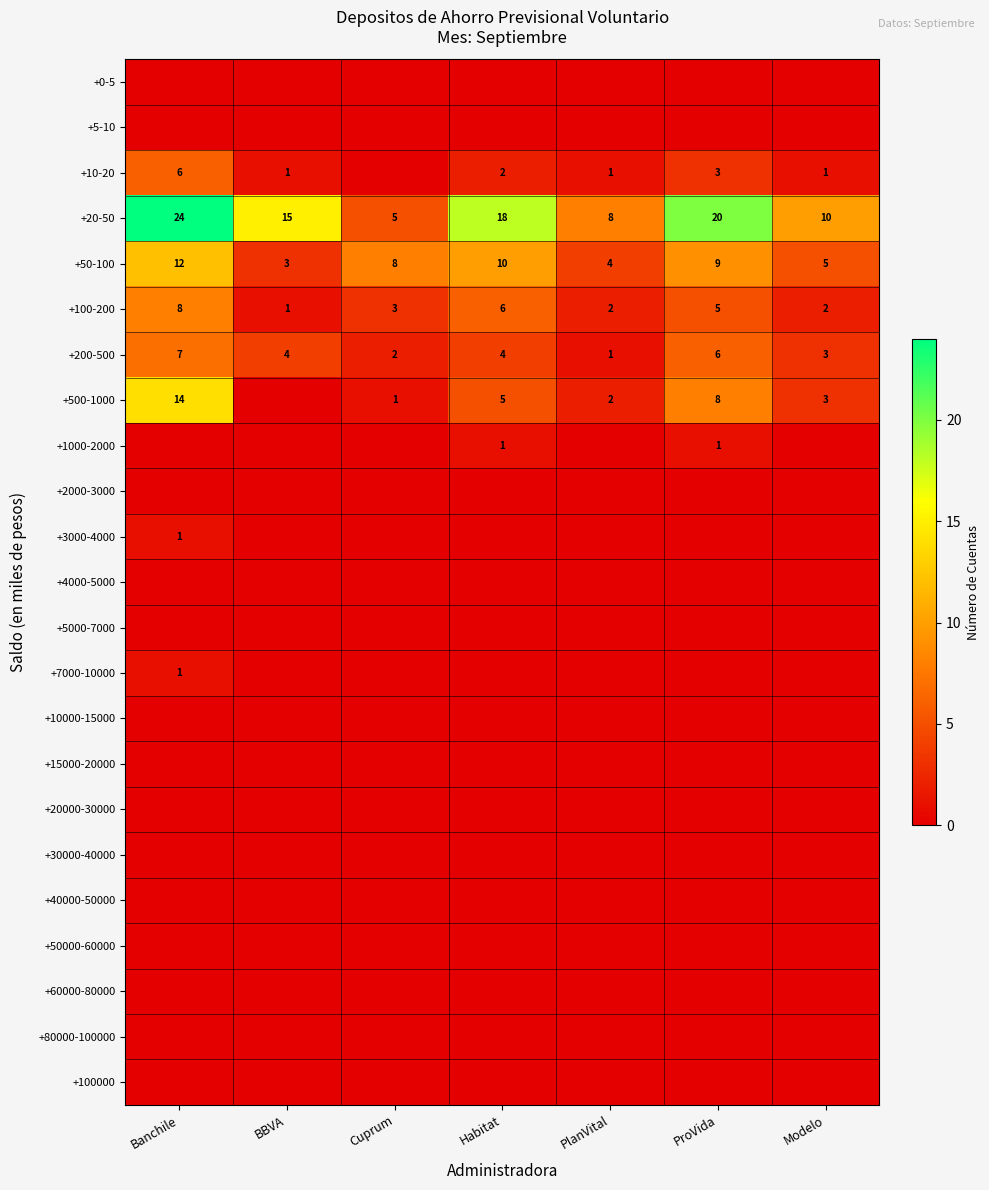

Is the value of +50-100 at Habitat greater than the value of +100-200 at Habitat?

Yes